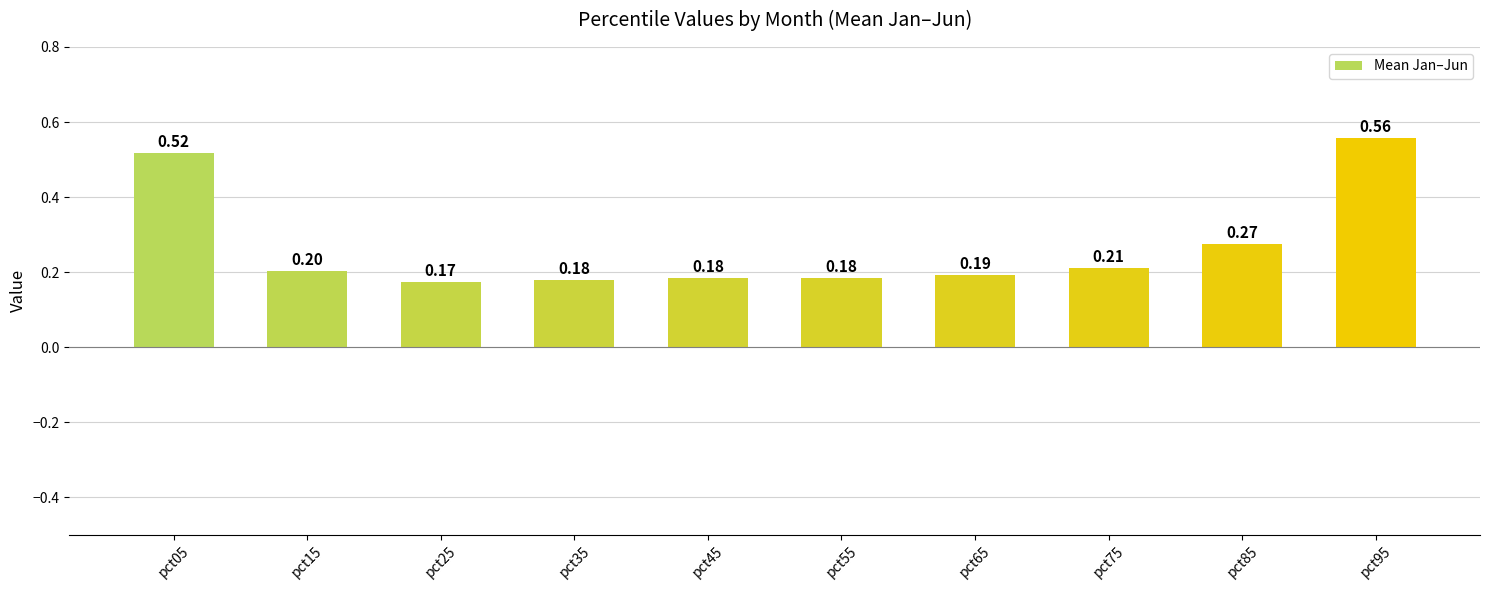

How many values are between 0 and 1?

10